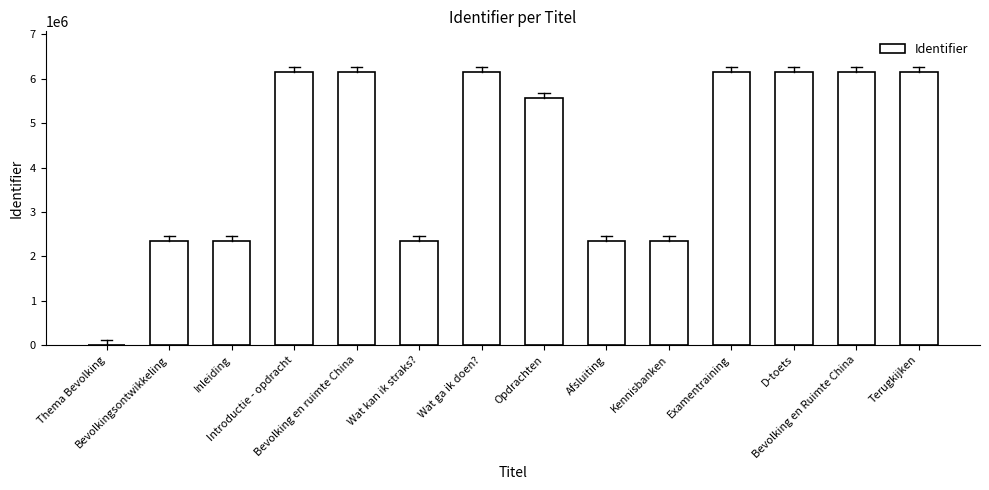

What is the greatest value displayed?

6147216